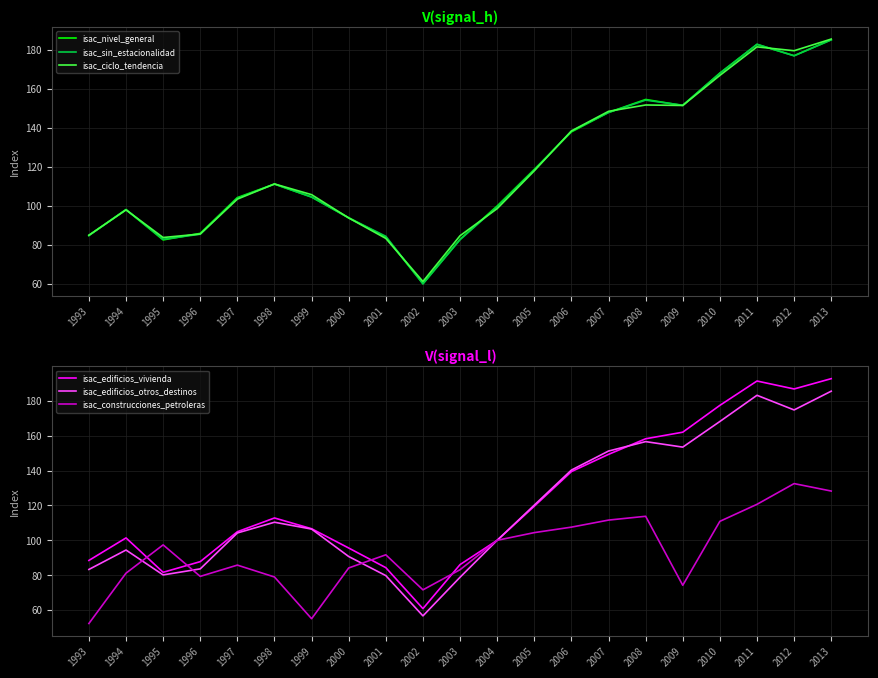

At which label does isac_construcciones_petroleras first exceed 91?

1995